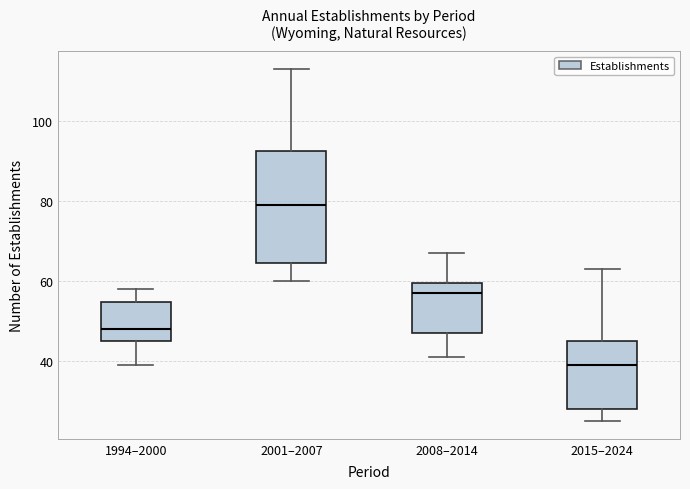

Which box's median line is the highest?

2001–2007